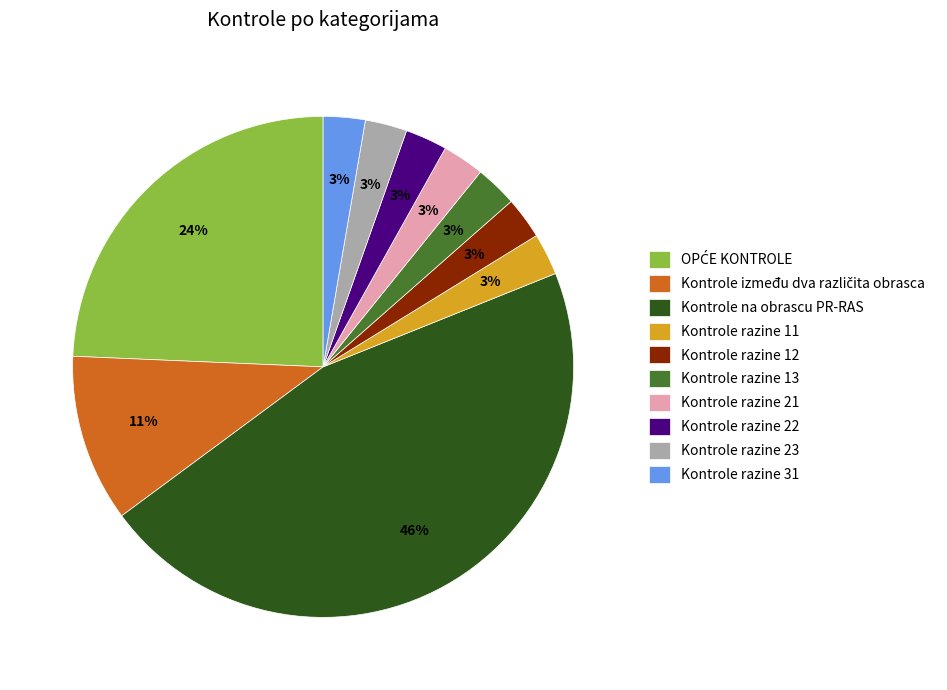

How many segments does this pie chart have?

10